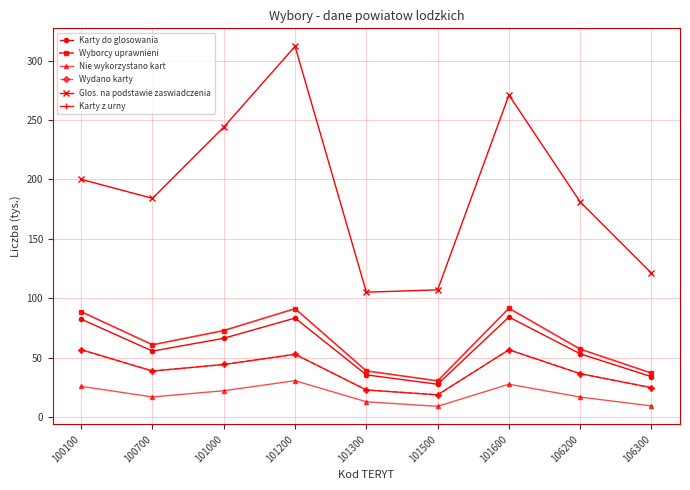

True or false: Karty z urny and Wyborcy uprawnieni cross at least once.

False